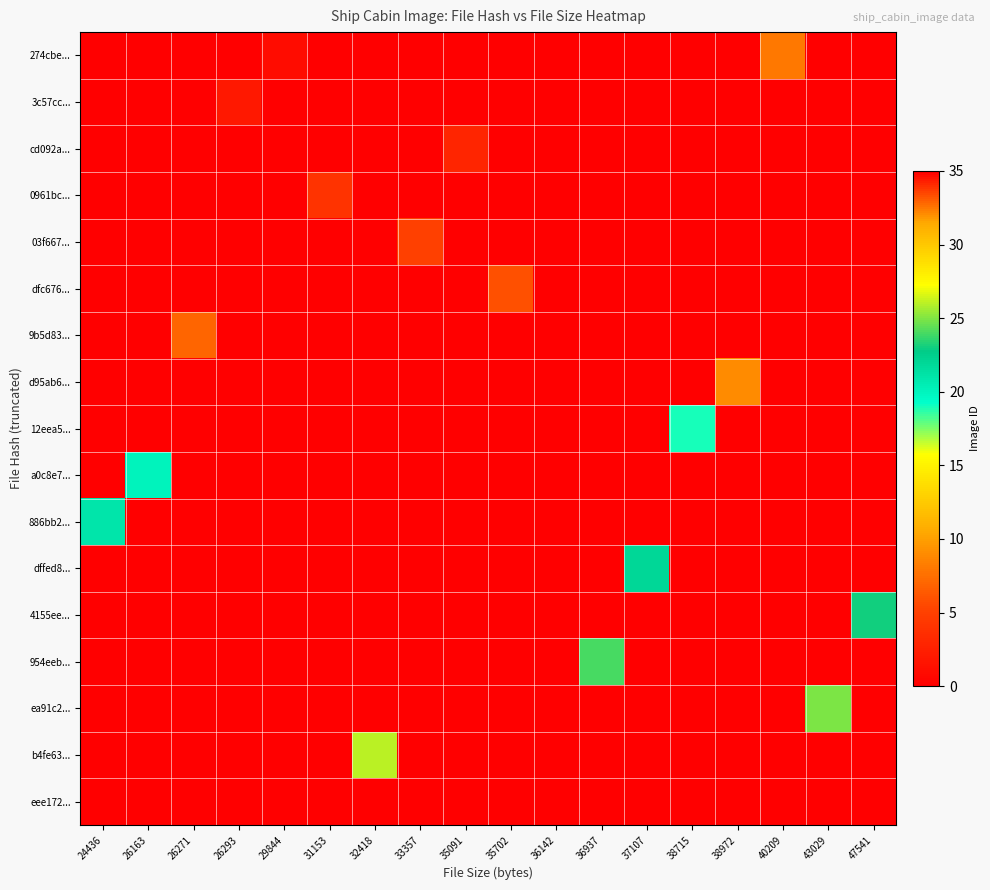

Reading left to right, what are all the values shown in this chart?

274cbe...: 24436=0	26163=0	26271=0	26293=0	29844=1	31153=0	32418=0	33357=0	35091=0	35702=0	36142=0	36937=0	37107=0	38715=0	38972=0	40209=8	43029=0	47541=0
3c57cc...: 24436=0	26163=0	26271=0	26293=2	29844=0	31153=0	32418=0	33357=0	35091=0	35702=0	36142=0	36937=0	37107=0	38715=0	38972=0	40209=0	43029=0	47541=0
cd092a...: 24436=0	26163=0	26271=0	26293=0	29844=0	31153=0	32418=0	33357=0	35091=3	35702=0	36142=0	36937=0	37107=0	38715=0	38972=0	40209=0	43029=0	47541=0
0961bc...: 24436=0	26163=0	26271=0	26293=0	29844=0	31153=4	32418=0	33357=0	35091=0	35702=0	36142=0	36937=0	37107=0	38715=0	38972=0	40209=0	43029=0	47541=0
03f667...: 24436=0	26163=0	26271=0	26293=0	29844=0	31153=0	32418=0	33357=5	35091=0	35702=0	36142=0	36937=0	37107=0	38715=0	38972=0	40209=0	43029=0	47541=0
dfc676...: 24436=0	26163=0	26271=0	26293=0	29844=0	31153=0	32418=0	33357=0	35091=0	35702=6	36142=0	36937=0	37107=0	38715=0	38972=0	40209=0	43029=0	47541=0
9b5d83...: 24436=0	26163=0	26271=7	26293=0	29844=0	31153=0	32418=0	33357=0	35091=0	35702=0	36142=0	36937=0	37107=0	38715=0	38972=0	40209=0	43029=0	47541=0
d95ab6...: 24436=0	26163=0	26271=0	26293=0	29844=0	31153=0	32418=0	33357=0	35091=0	35702=0	36142=0	36937=0	37107=0	38715=0	38972=9	40209=0	43029=0	47541=0
12eea5...: 24436=0	26163=0	26271=0	26293=0	29844=0	31153=0	32418=0	33357=0	35091=0	35702=0	36142=0	36937=0	37107=0	38715=19	38972=0	40209=0	43029=0	47541=0
a0c8e7...: 24436=0	26163=20	26271=0	26293=0	29844=0	31153=0	32418=0	33357=0	35091=0	35702=0	36142=0	36937=0	37107=0	38715=0	38972=0	40209=0	43029=0	47541=0
886bb2...: 24436=21	26163=0	26271=0	26293=0	29844=0	31153=0	32418=0	33357=0	35091=0	35702=0	36142=0	36937=0	37107=0	38715=0	38972=0	40209=0	43029=0	47541=0
dffed8...: 24436=0	26163=0	26271=0	26293=0	29844=0	31153=0	32418=0	33357=0	35091=0	35702=0	36142=0	36937=0	37107=22	38715=0	38972=0	40209=0	43029=0	47541=0
4155ee...: 24436=0	26163=0	26271=0	26293=0	29844=0	31153=0	32418=0	33357=0	35091=0	35702=0	36142=0	36937=0	37107=0	38715=0	38972=0	40209=0	43029=0	47541=23
954eeb...: 24436=0	26163=0	26271=0	26293=0	29844=0	31153=0	32418=0	33357=0	35091=0	35702=0	36142=0	36937=24	37107=0	38715=0	38972=0	40209=0	43029=0	47541=0
ea91c2...: 24436=0	26163=0	26271=0	26293=0	29844=0	31153=0	32418=0	33357=0	35091=0	35702=0	36142=0	36937=0	37107=0	38715=0	38972=0	40209=0	43029=25	47541=0
b4fe63...: 24436=0	26163=0	26271=0	26293=0	29844=0	31153=0	32418=26	33357=0	35091=0	35702=0	36142=0	36937=0	37107=0	38715=0	38972=0	40209=0	43029=0	47541=0
eee172...: 24436=0	26163=0	26271=0	26293=0	29844=0	31153=0	32418=0	33357=0	35091=0	35702=0	36142=35	36937=0	37107=0	38715=0	38972=0	40209=0	43029=0	47541=0